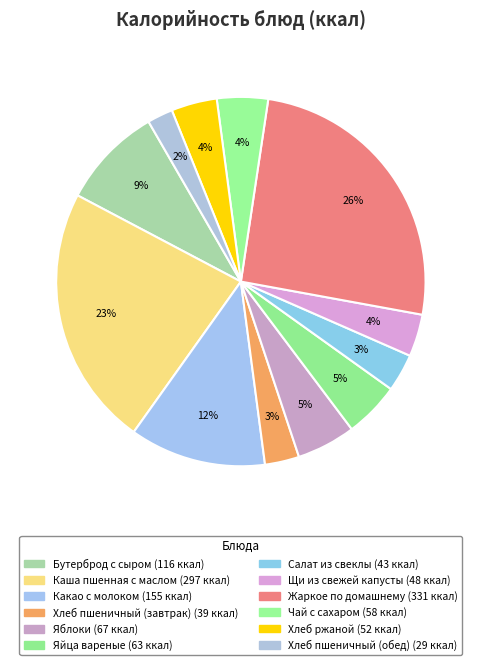

How many segments does this pie chart have?

12